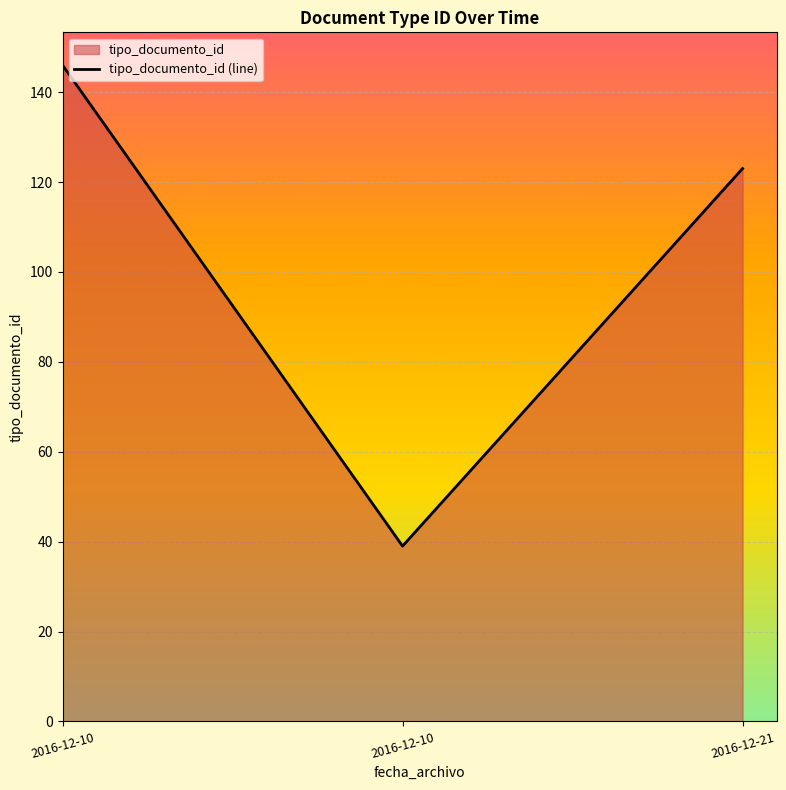

Count the number of data series in this chart.

1